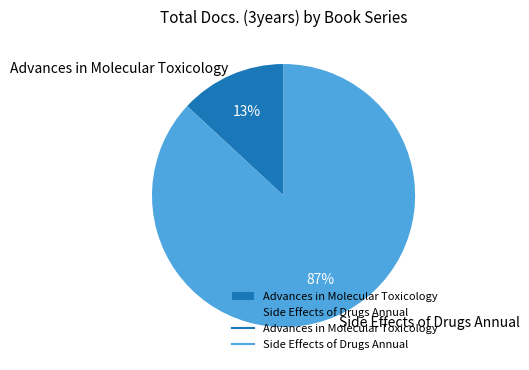

Which category has the smallest portion of the pie?

Advances in Molecular Toxicology